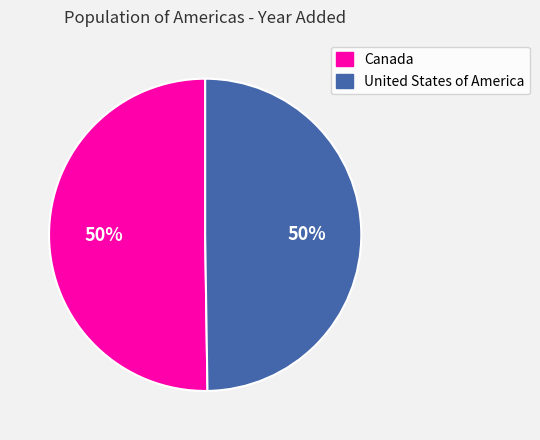

Do United States of America and Canada together represent more than half of the pie?

Yes